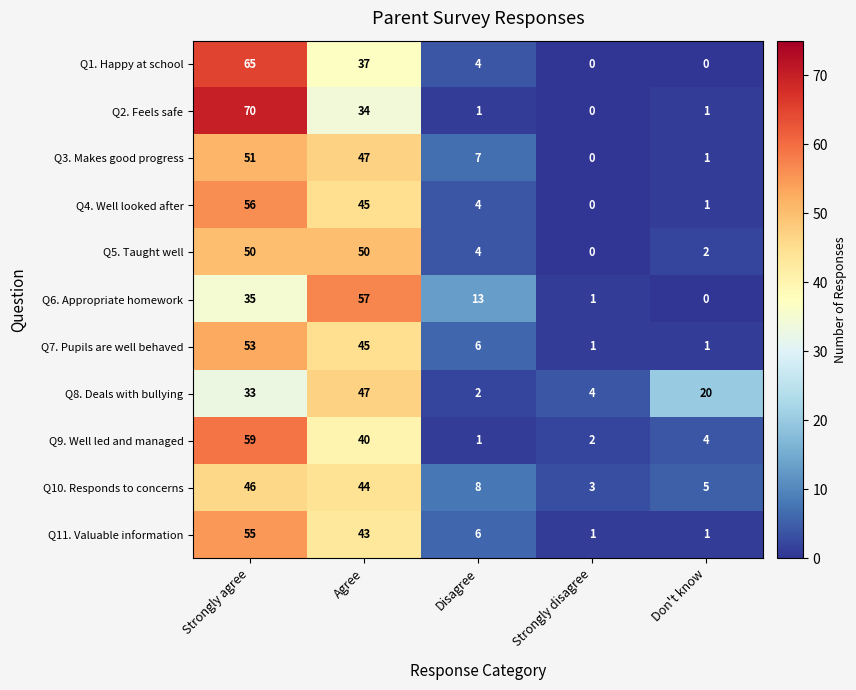

What is the spread (max minus min) of values at Disagree?

12